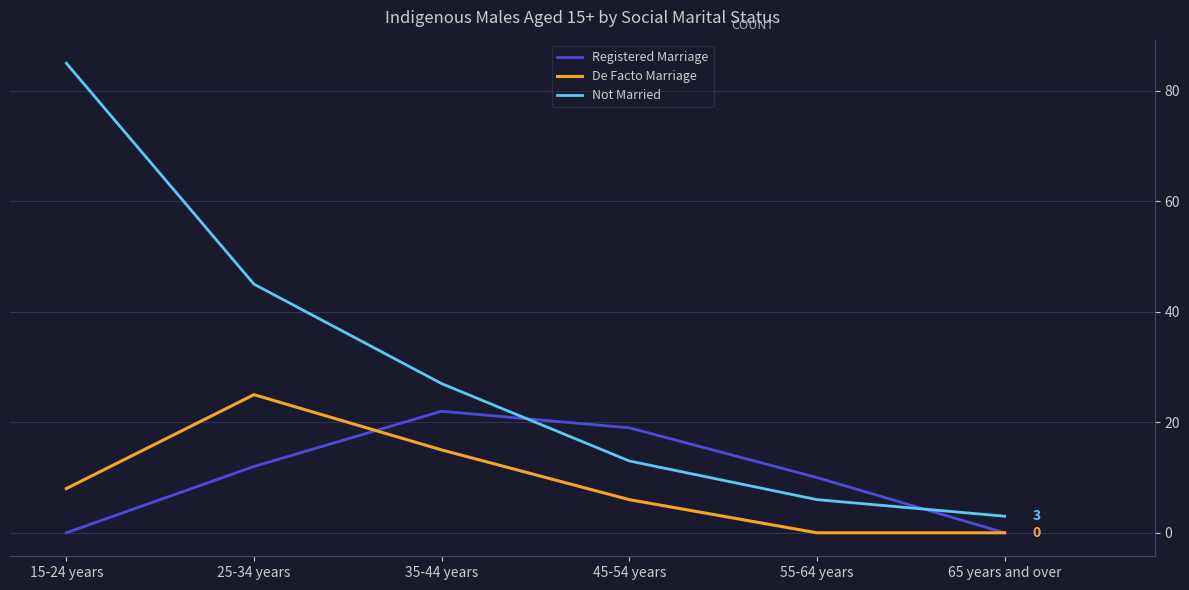

What is the sum of all Registered Marriage values?

63